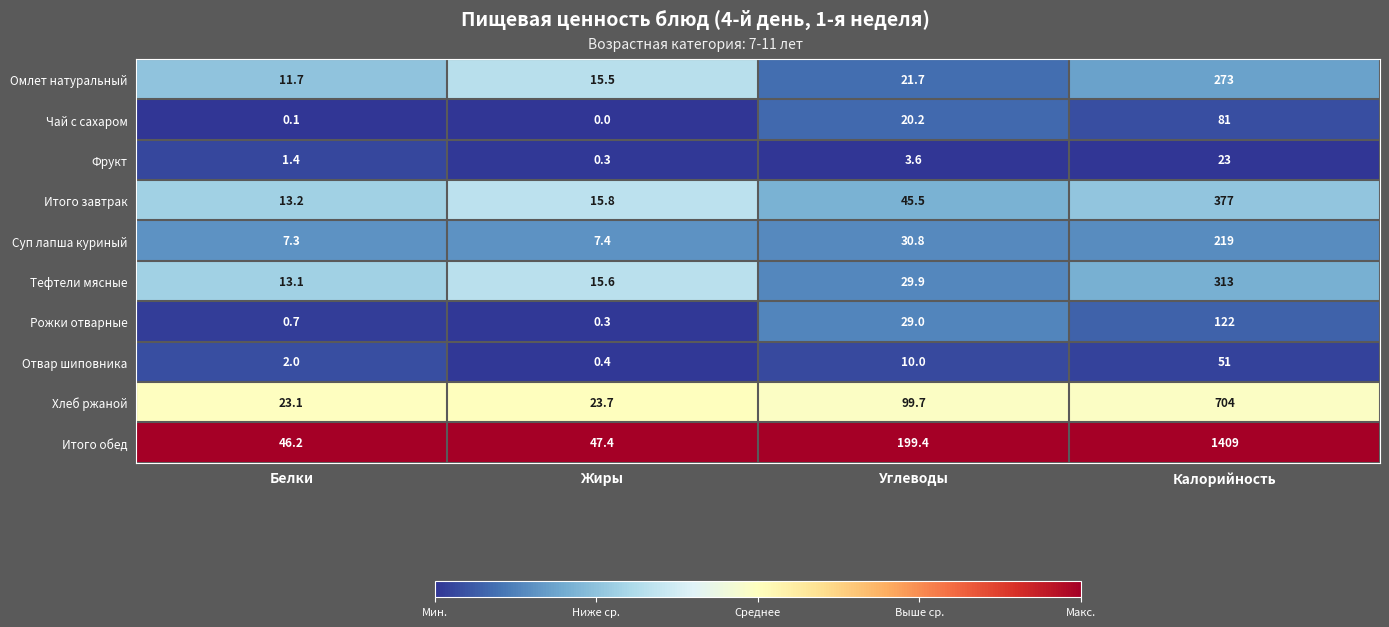

Which series has the largest total across all categories?

Итого обед